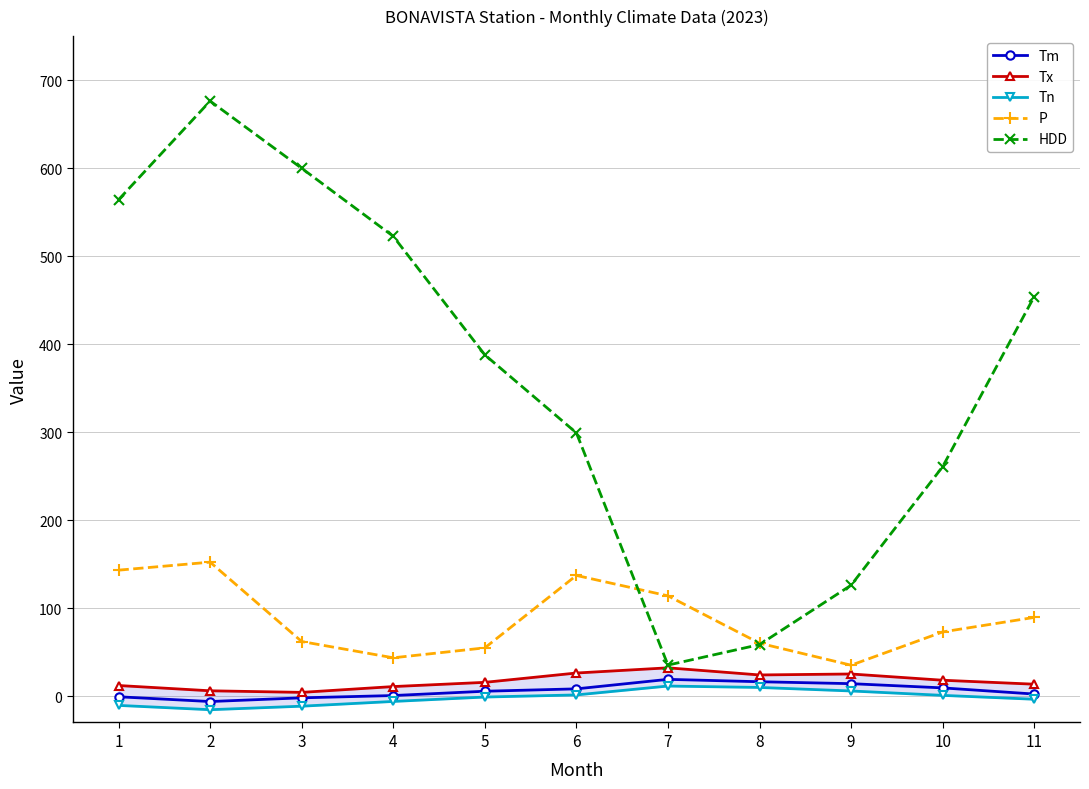

What is the value of the Tx point at the 10th from the left?

18.0